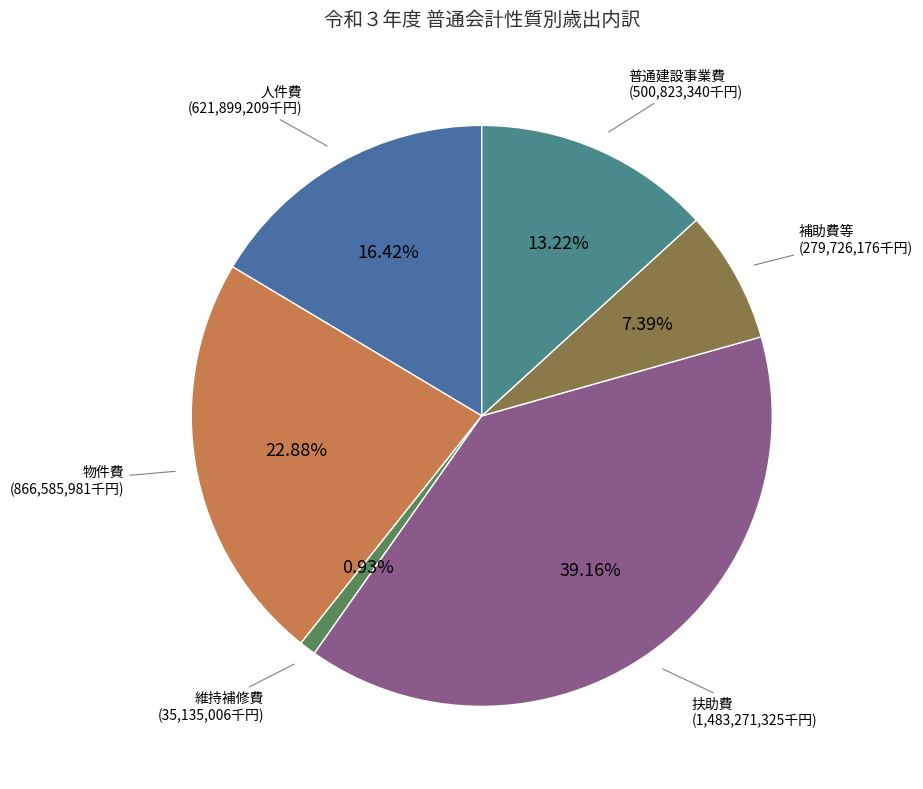

Is 普通建設事業費 the majority of the pie?

No